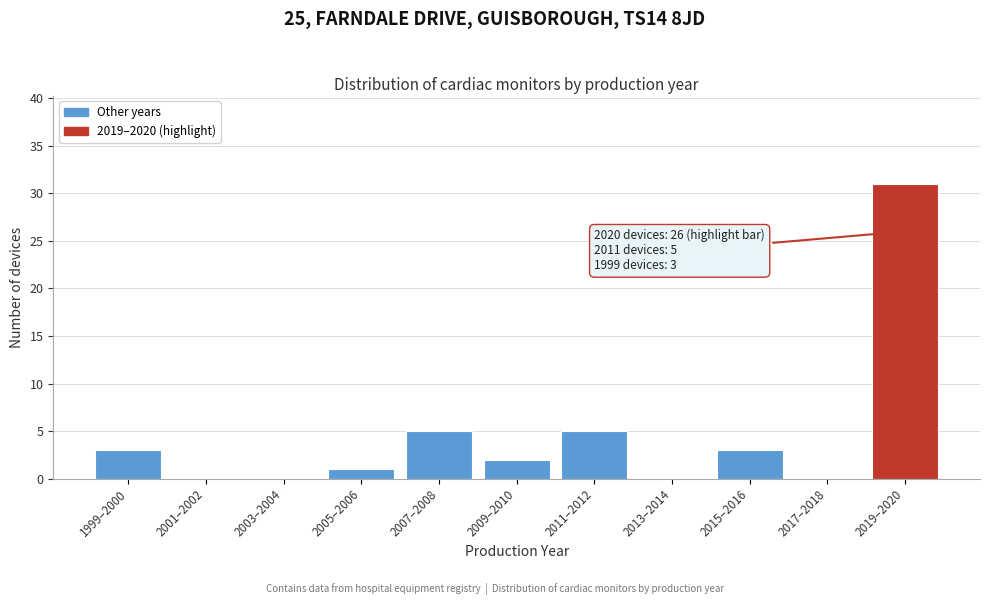

Reading left to right, what are all the values shown in this chart?

1999–2000=3	2001–2002=0	2003–2004=0	2005–2006=1	2007–2008=5	2009–2010=2	2011–2012=5	2013–2014=0	2015–2016=3	2017–2018=0	2019–2020=31